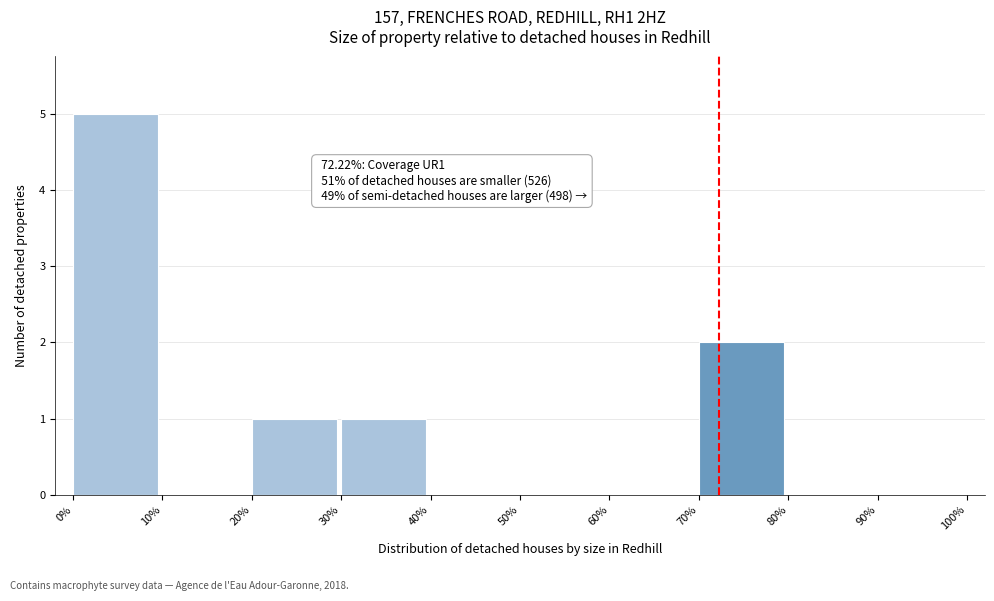

Over which range of the x-axis is the bar tallest?

0% to 10%